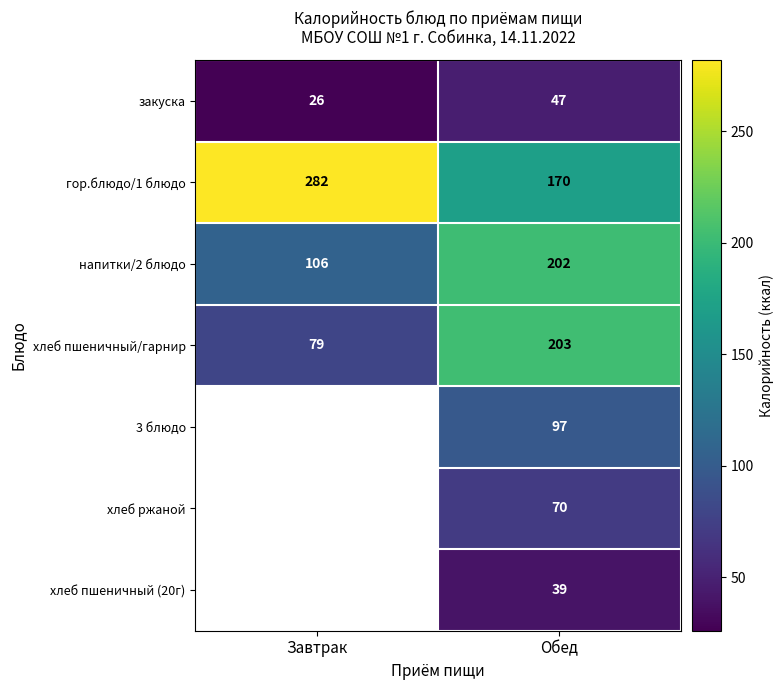

Rank the categories by хлеб пшеничный/гарнир value from highest to lowest.

Обед, Завтрак